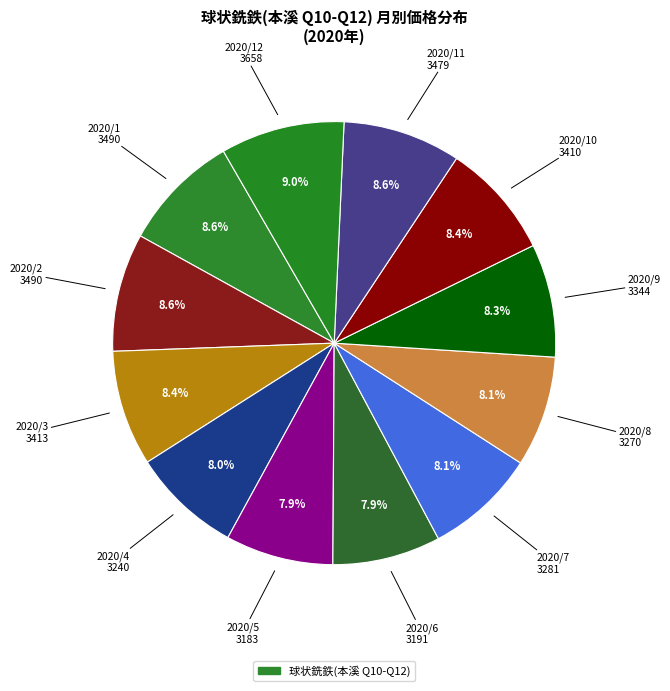

How many segments does this pie chart have?

12